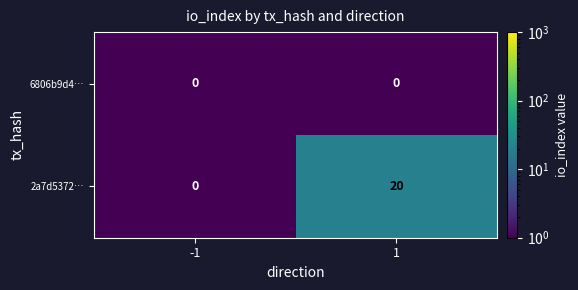

At which category is the sum across all series the highest?

1